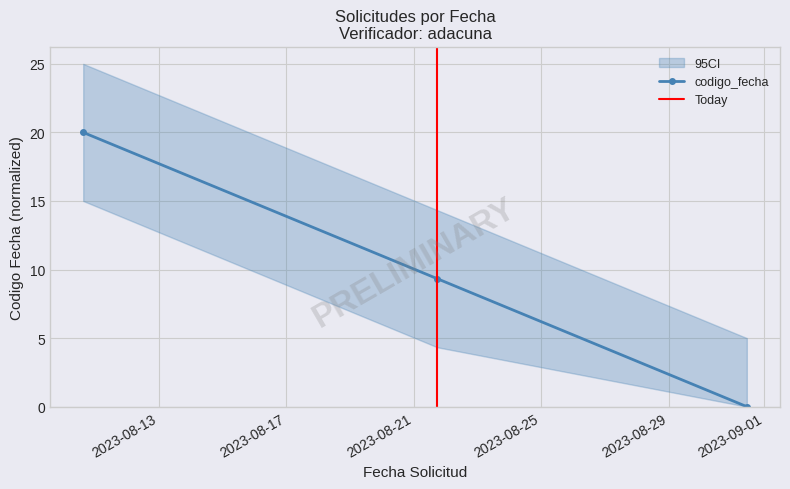

What is the sum of the values at 2023-08-10 15:05:15 and 2023-08-21 17:43:58?

29.3